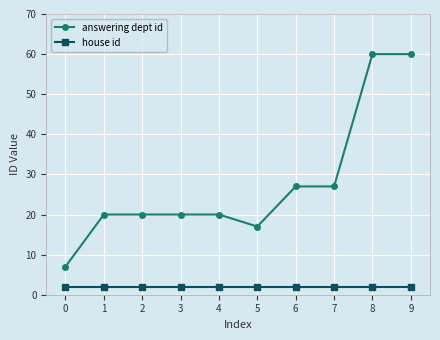

Which category has the lowest value in the answering dept id series?

0